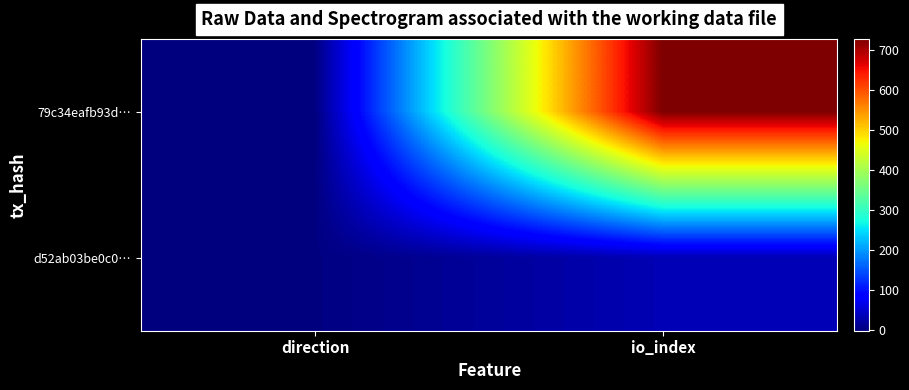

Reading right to left, what are all the values shown in this chart?

79c34eafb93d…: io_index=728	direction=-1
d52ab03be0c0…: io_index=34	direction=1